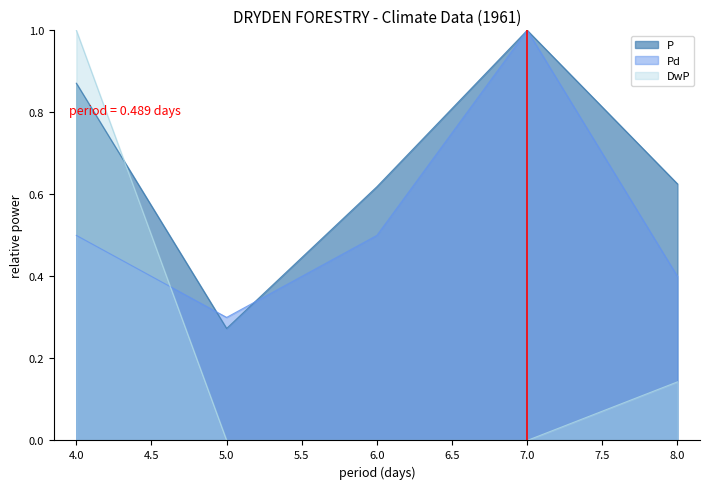

What is the difference between the Pd values at 8 and 7?

0.6